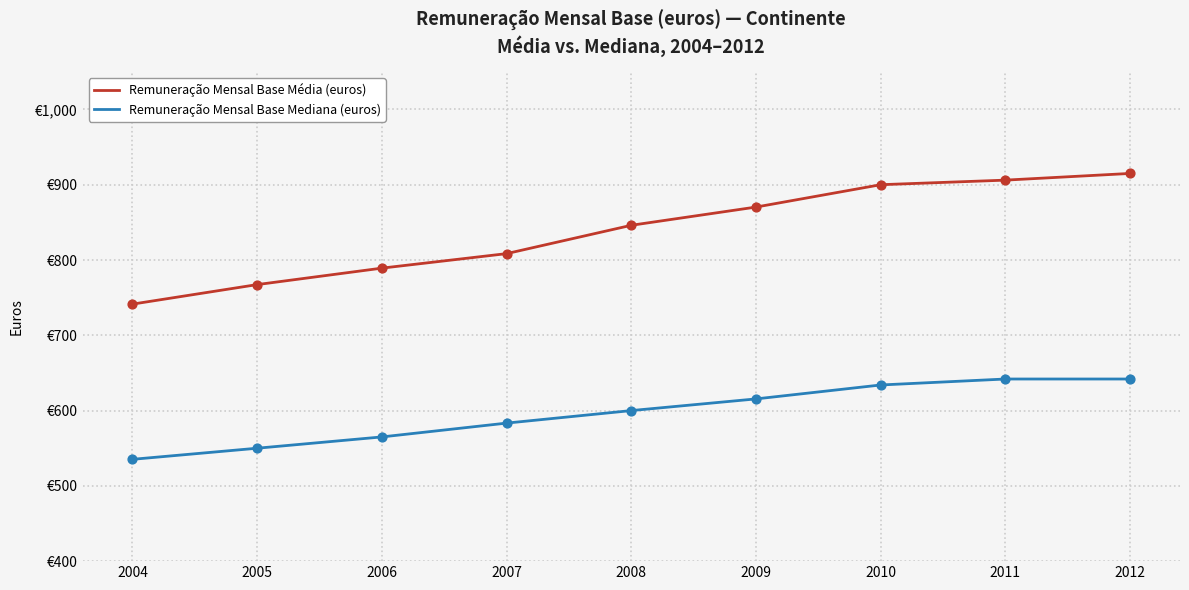

Which series has the largest total across all categories?

Remuneração Mensal Base Média (euros)